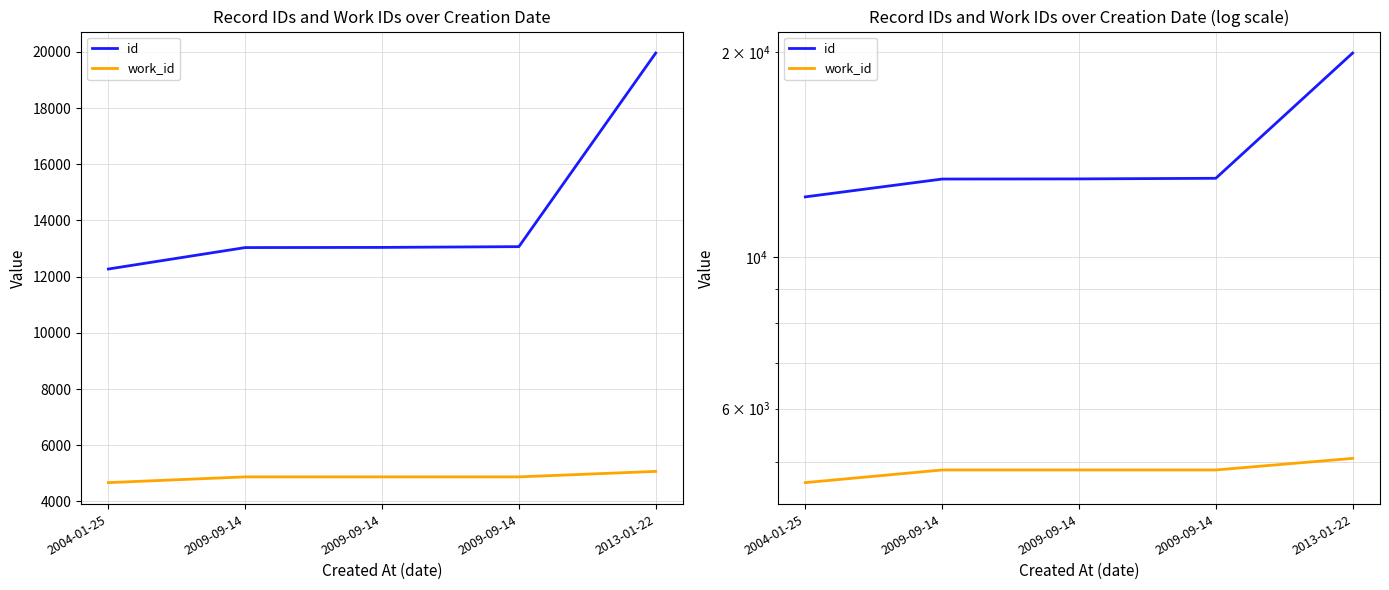

True or false: work_id and id intersect in this chart.

False